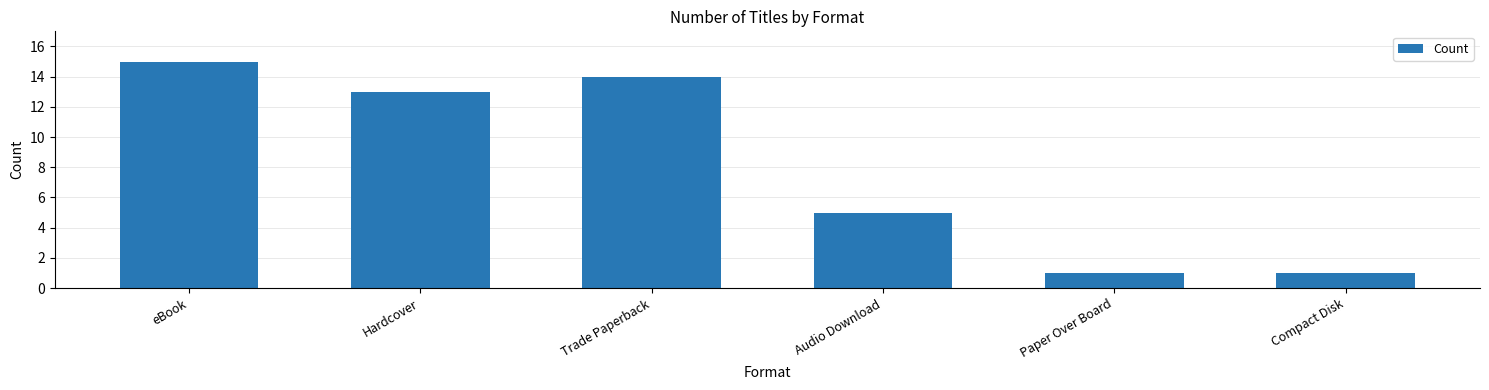

Between Hardcover and Trade Paperback, which is larger?

Trade Paperback